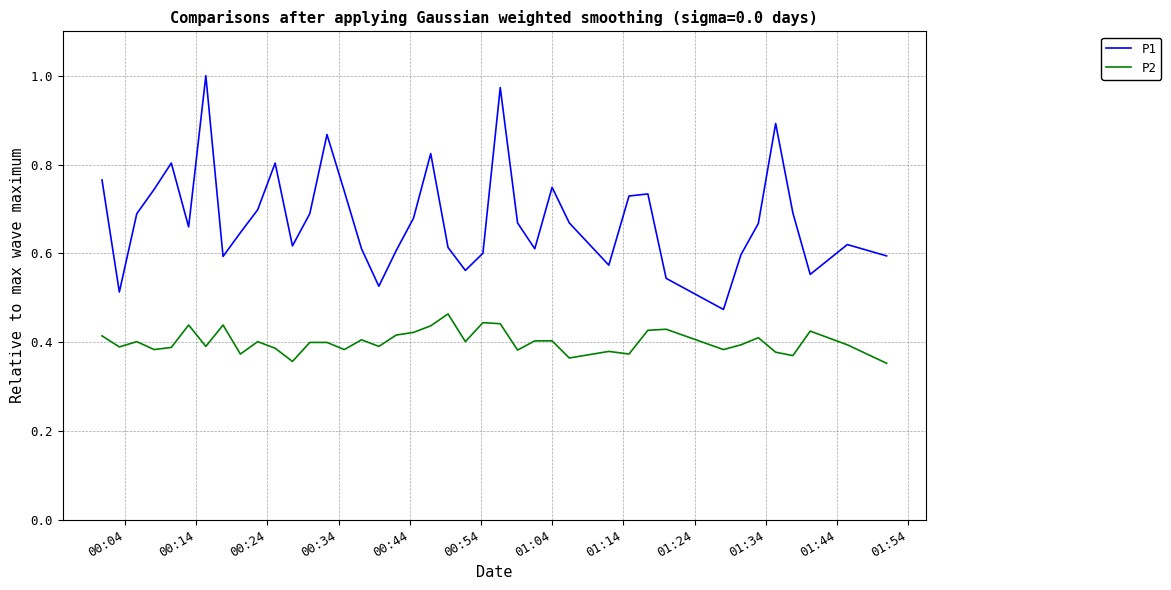

List the series in order of their peak value, lowest first.

P2, P1